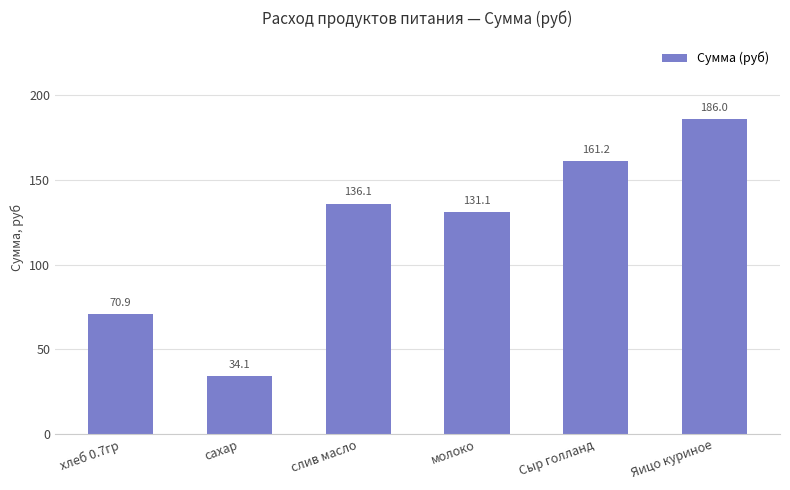

Rank the categories by value from highest to lowest.

Яицо куриное, Сыр голланд, слив масло, молоко, хлеб 0.7гр, сахар